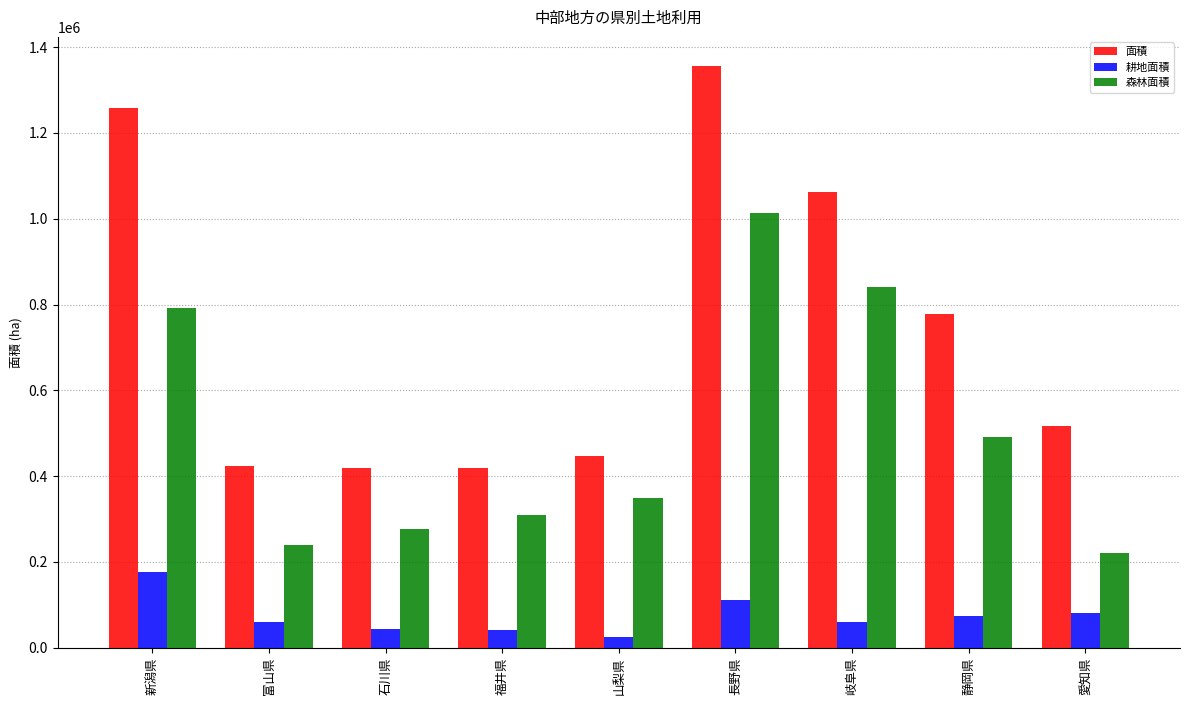

What value does the 面積 series have at 石川県, to the nearest 10?

418600